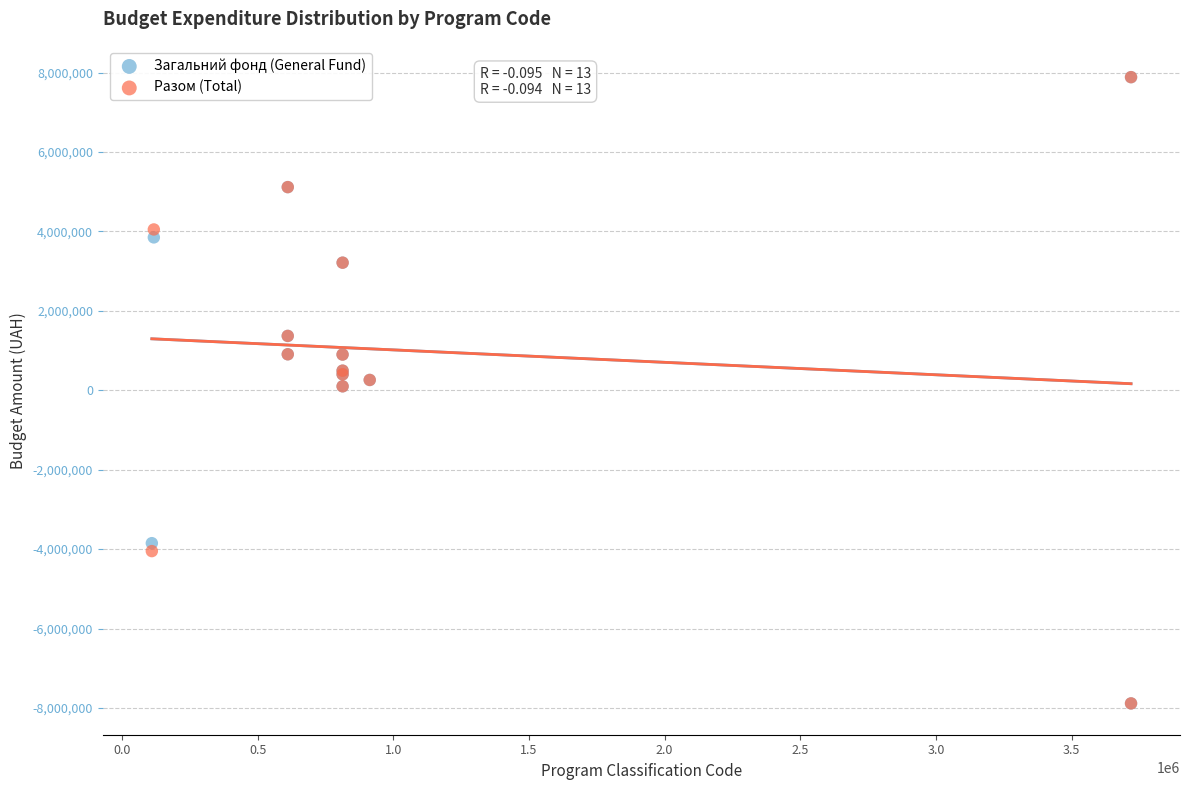

What are all the series names shown in the legend?

Загальний фонд (General Fund), Разом (Total)